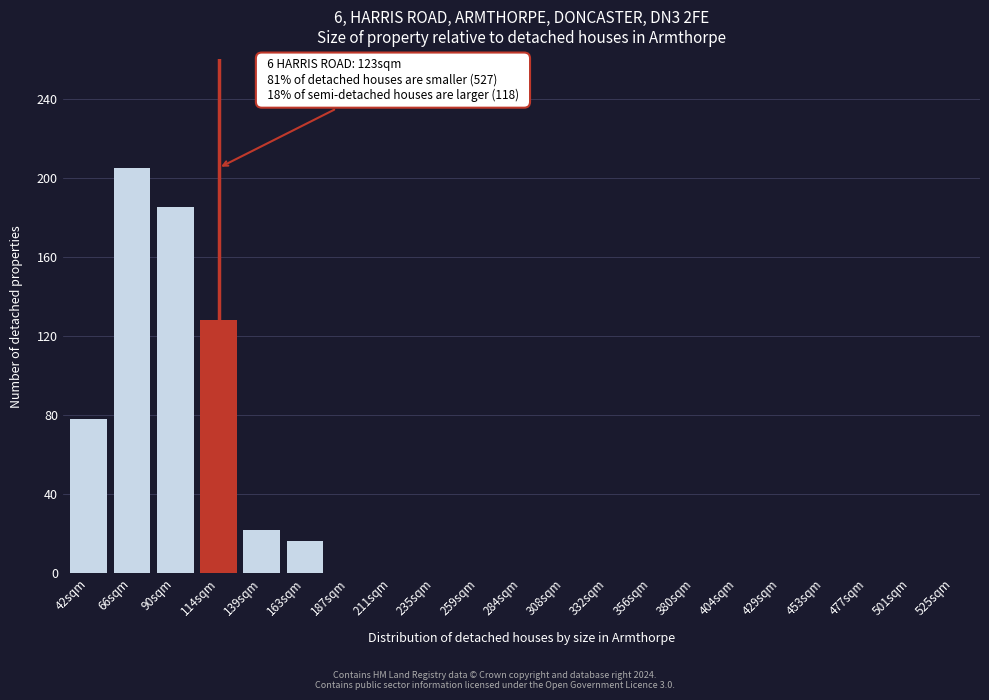

Reading right to left, transcribe all the data shown in this chart.

525sqm=0	501sqm=0	477sqm=0	453sqm=0	429sqm=0	404sqm=0	380sqm=0	356sqm=0	332sqm=0	308sqm=0	284sqm=0	259sqm=0	235sqm=0	211sqm=0	187sqm=0	163sqm=16	139sqm=22	114sqm=128	90sqm=185	66sqm=205	42sqm=78